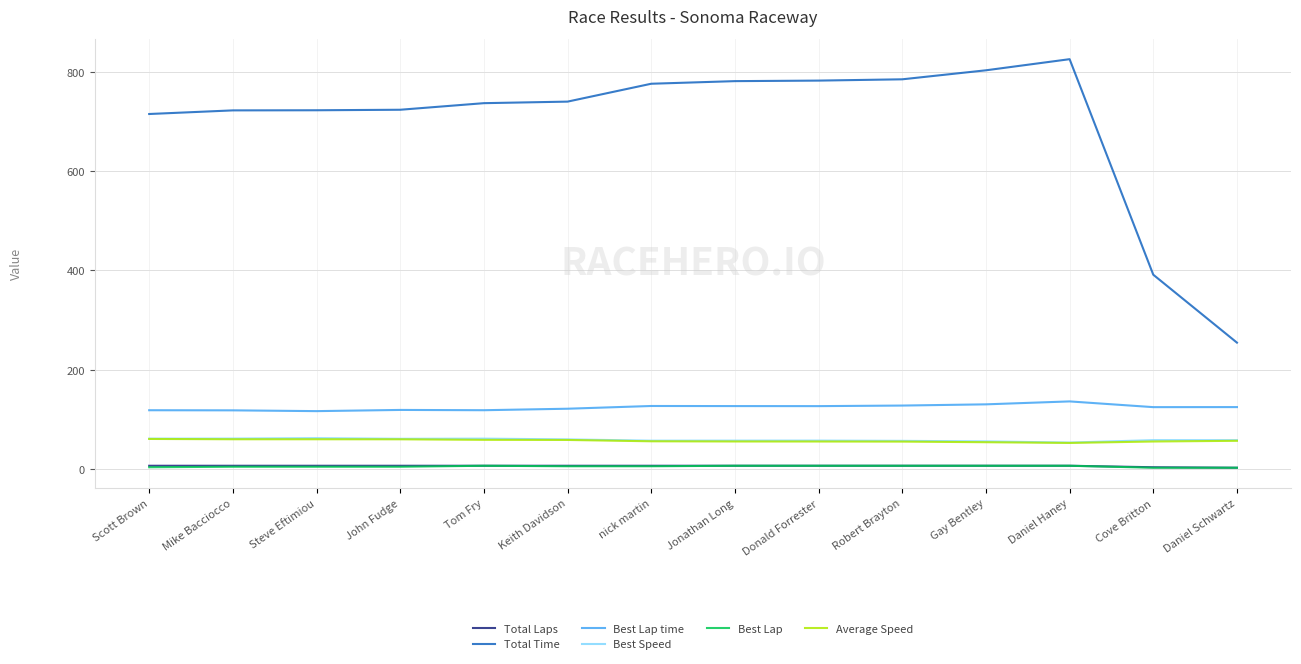

What are all the series names shown in the legend?

Total Laps, Total Time, Best Lap time, Best Speed, Best Lap, Average Speed